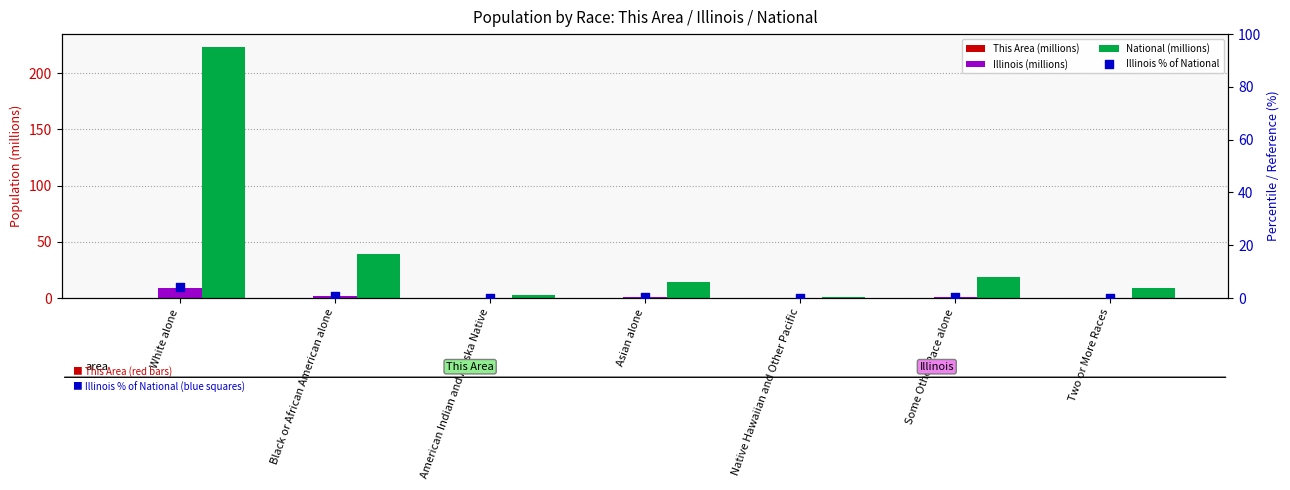

Which series contains the lowest Y value?

This Area (millions)